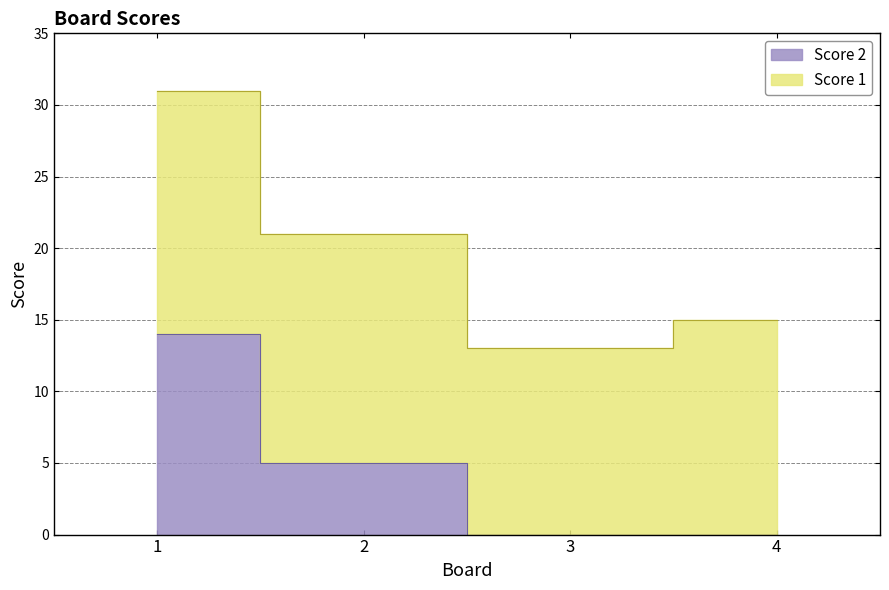

True or false: the data shows 0 at 3.

True